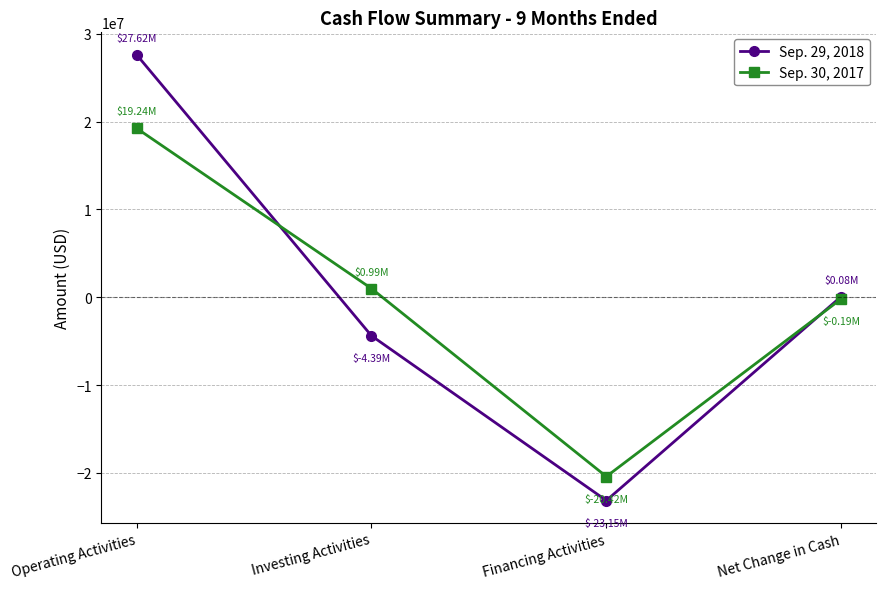

What is the maximum value for Sep. 29, 2018?

27618600